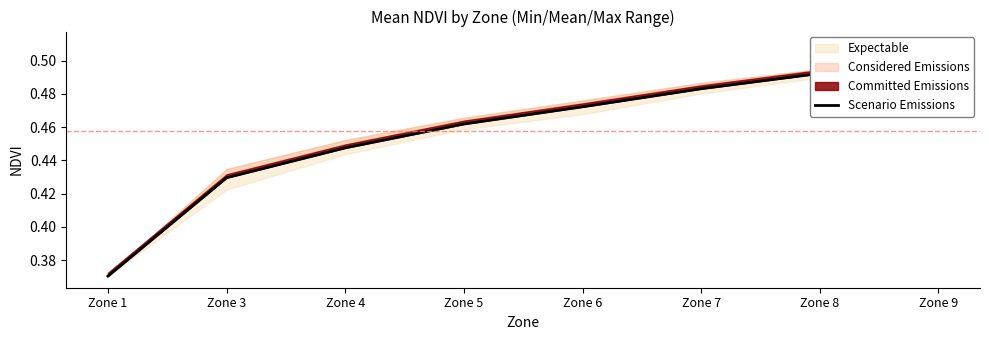

Reading left to right, list all the values displayed in this chart.

0.4	0.4	0.4	0.5	0.5	0.5	0.5	0.5